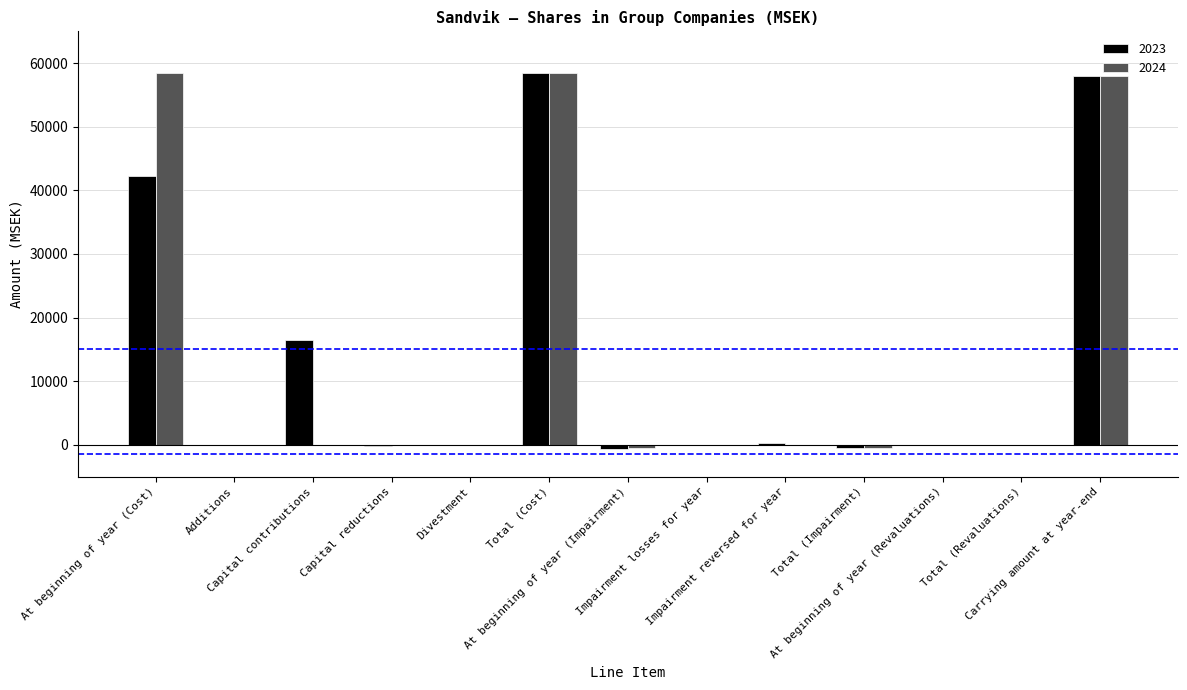

Where does the 2023 series first go above 0?

At beginning of year (Cost)